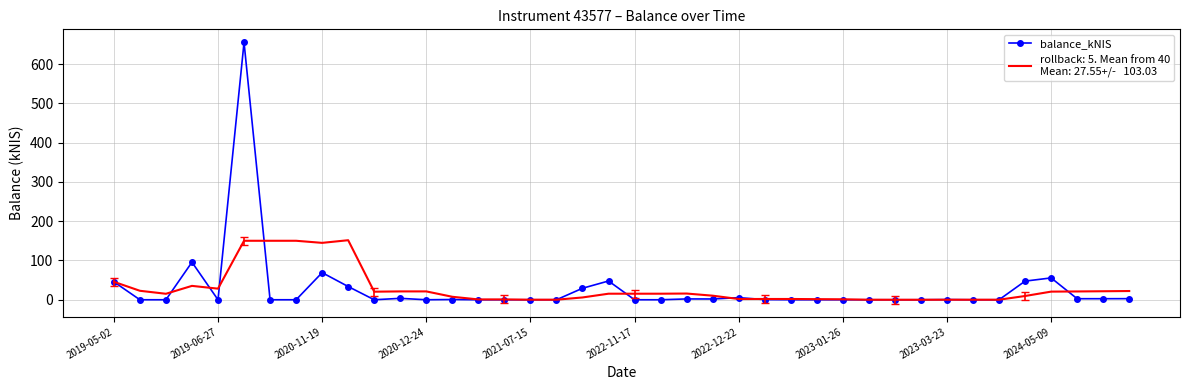

What is the greatest value displayed?

655.2